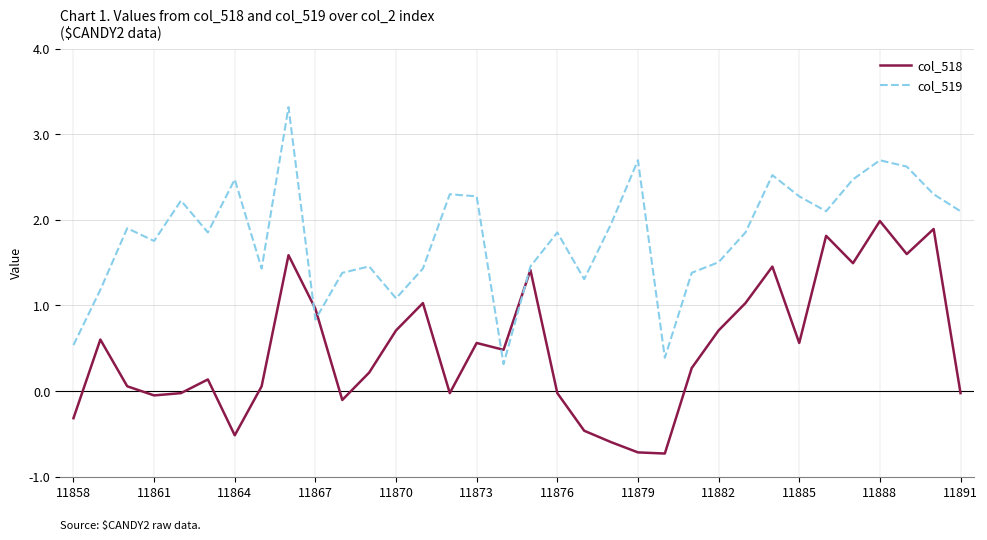

List the series in order of their peak value, lowest first.

col_518, col_519